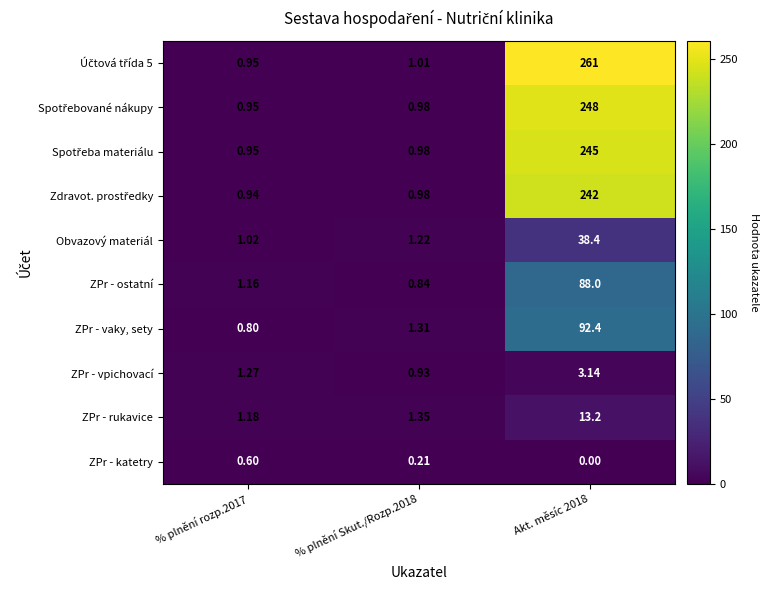

Is the value of ZPr - katetry at % plnění Skut./Rozp.2018 greater than the value of ZPr - rukavice at Akt. měsíc 2018?

No